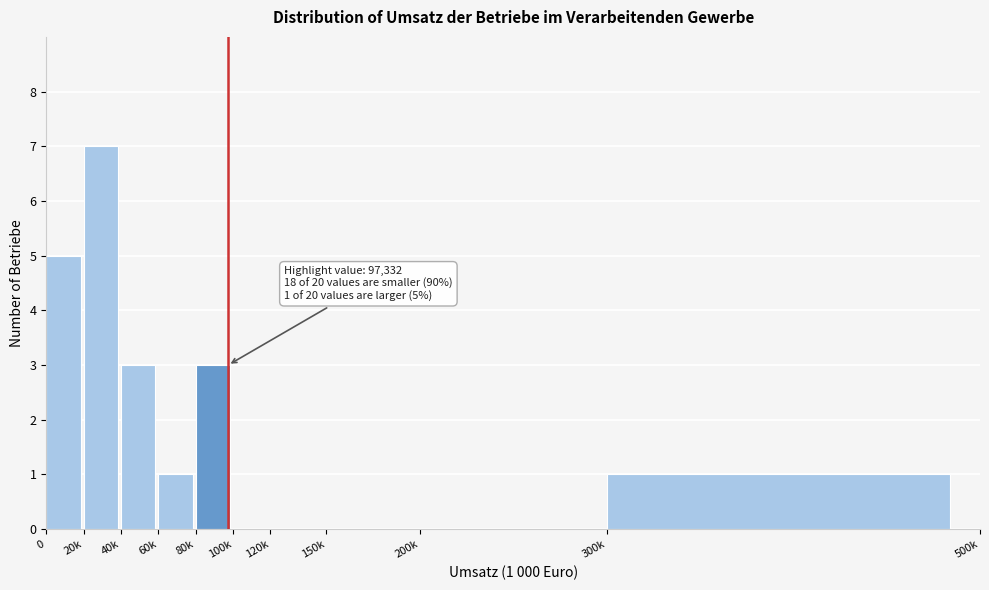

Reading left to right, transcribe all the data shown in this chart.

0=5	20k=7	40k=3	60k=1	80k=3	100k=0	120k=0	150k=0	200k=0	300k=1